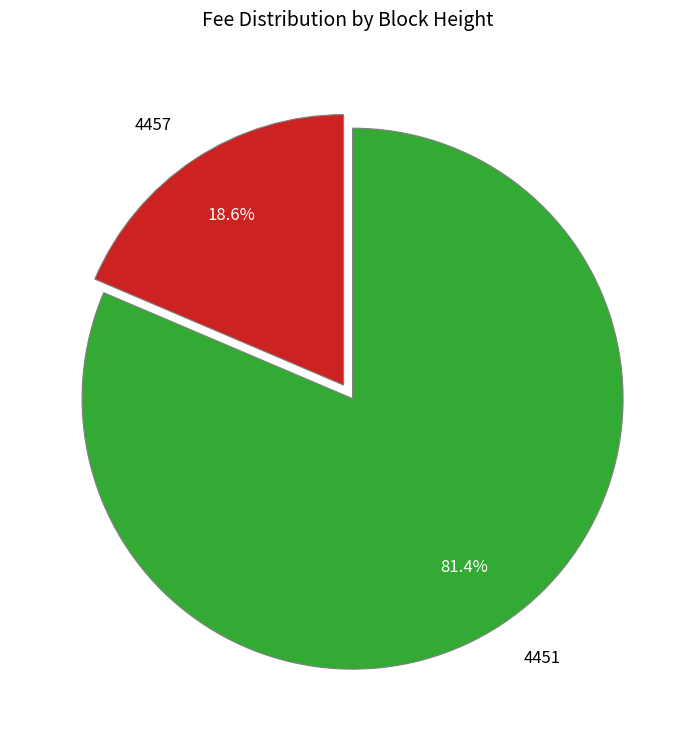

Rank the categories by value from highest to lowest.

4451, 4457